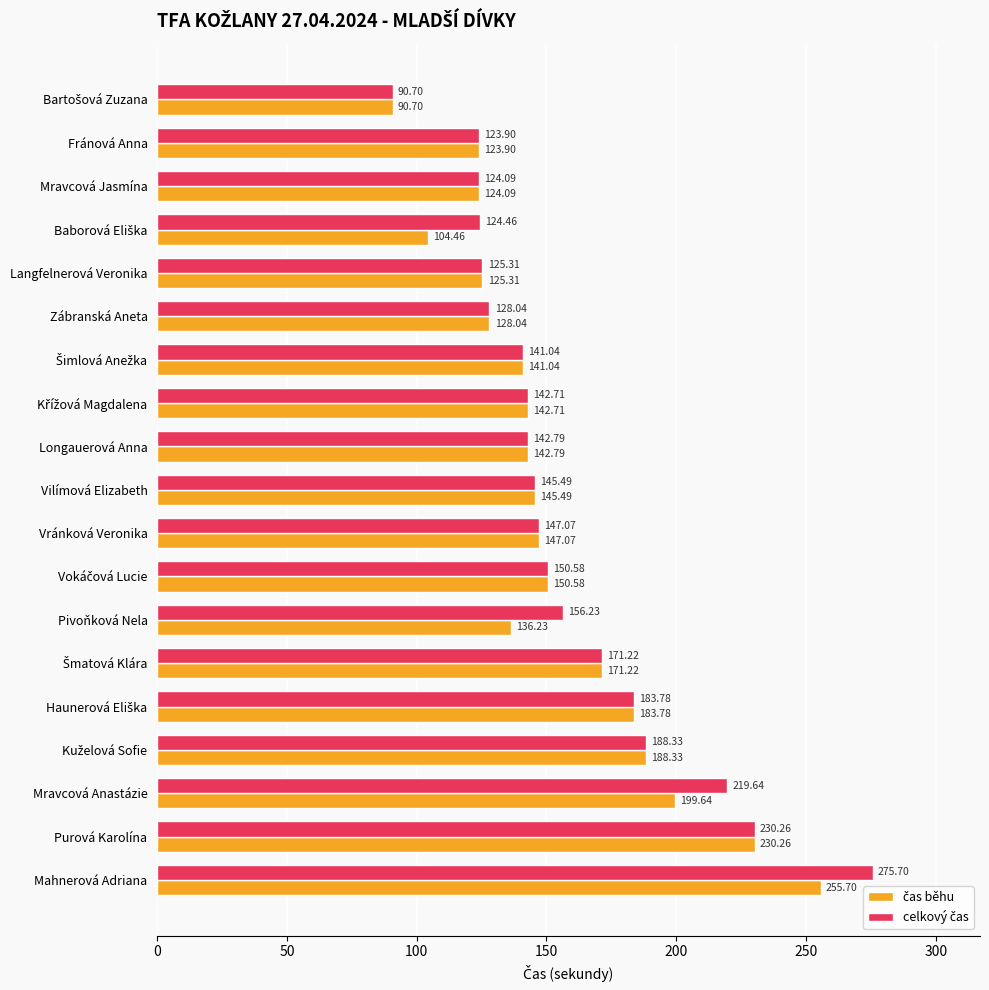

At how many categories does at least one series exceed 103?

18